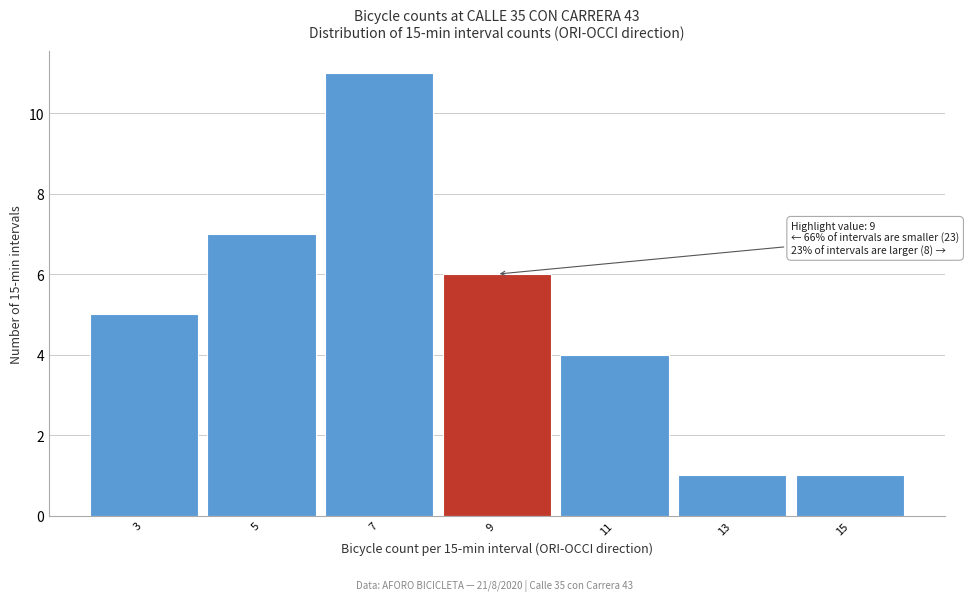

Reading left to right, extract all data points from this chart.

5	7	11	6	4	1	1